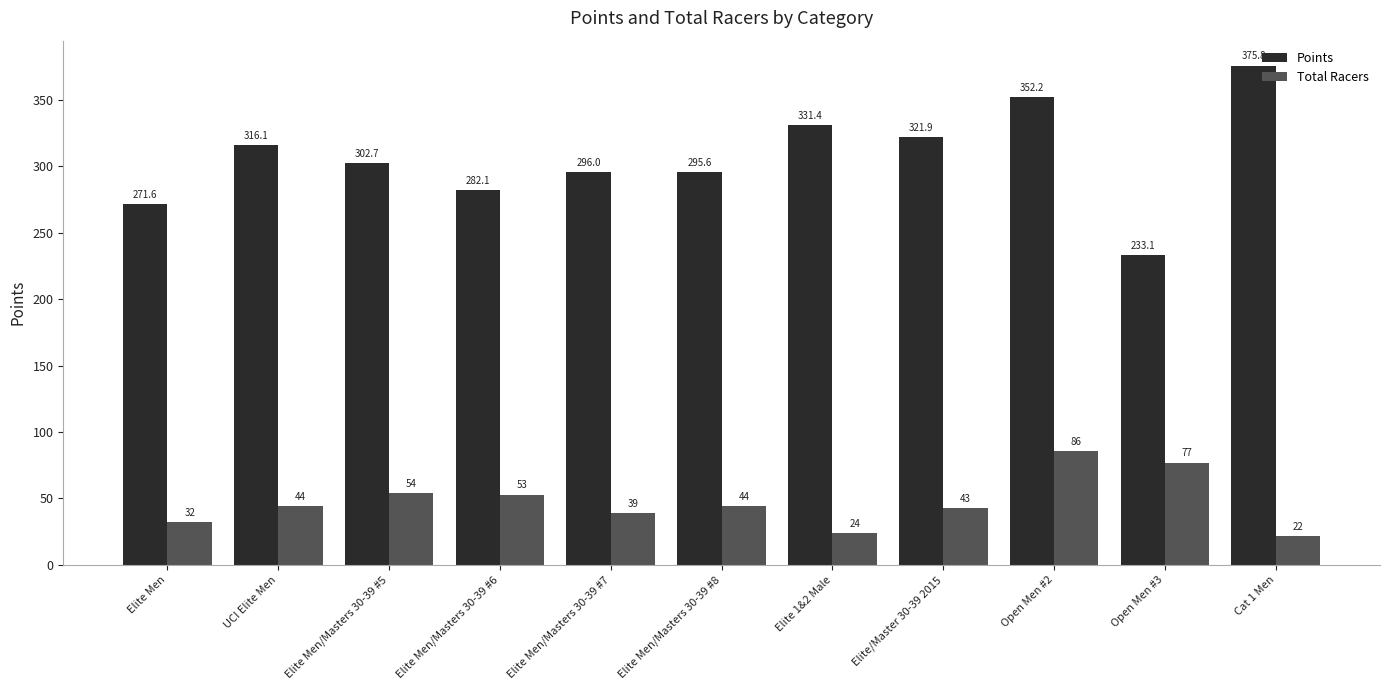

Reading left to right, transcribe all the data shown in this chart.

Points: 271.6	316.1	302.7	282.1	296.0	295.6	331.4	321.9	352.2	233.1	375.8
Total Racers: 32.0	44.0	54.0	53.0	39.0	44.0	24.0	43.0	86.0	77.0	22.0